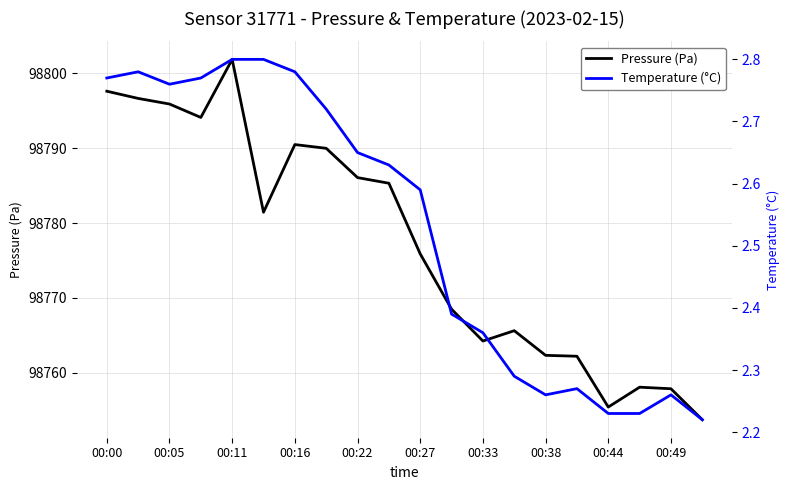

True or false: Pressure (Pa) and Temperature (°C) intersect in this chart.

False